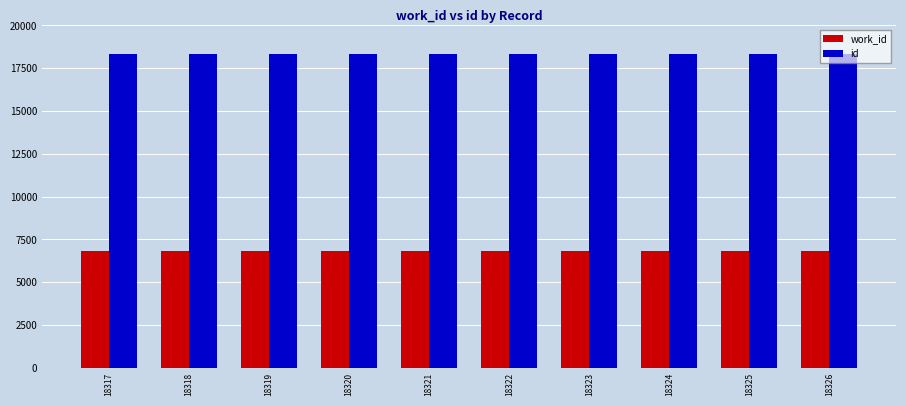

Does the chart contain stacked bars?

No